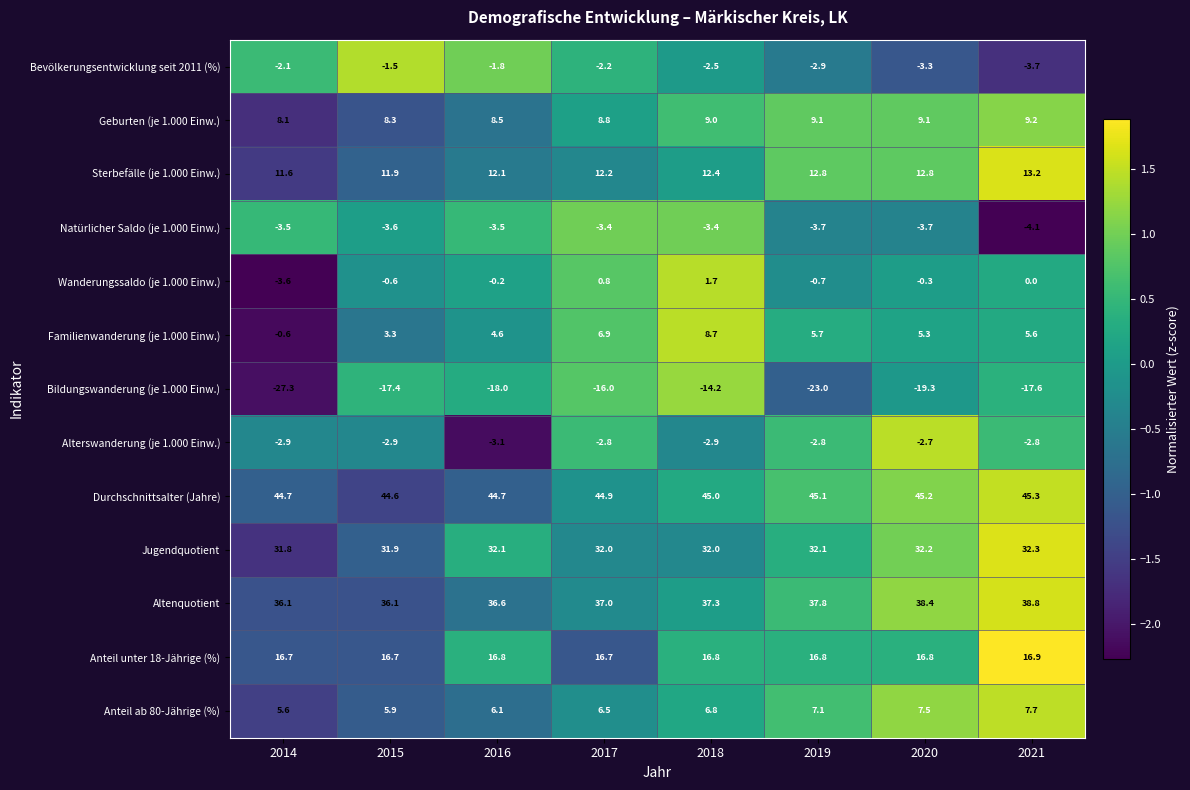

Which category has the highest value across all series?

2021